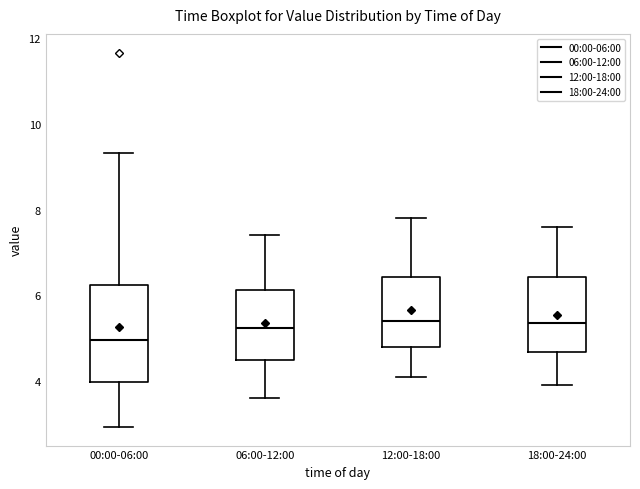

Reading left to right, read every box against the y-axis: the position of its median line, the range the box covers, and the ends of its whiskers. The values are not printed on the chart, so give them approximately, as read against the axis.

00:00-06:00: median 5.0, box 4.0 to 6.2, whiskers 3.0 to 9.4
06:00-12:00: median 5.2, box 4.6 to 6.2, whiskers 3.6 to 7.4
12:00-18:00: median 5.4, box 4.8 to 6.4, whiskers 4.2 to 7.8
18:00-24:00: median 5.4, box 4.6 to 6.4, whiskers 4.0 to 7.6